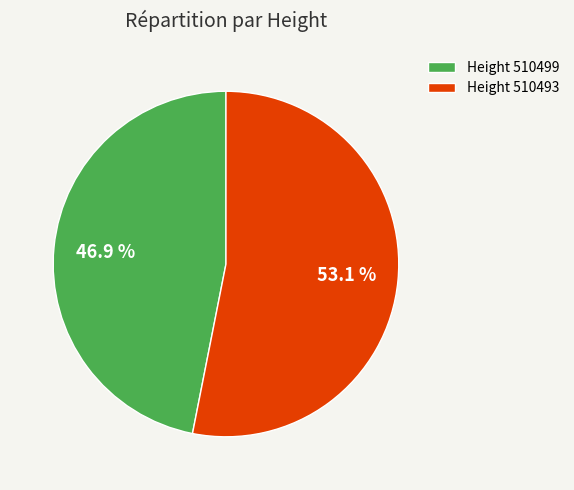

Which category has the smallest portion of the pie?

Height 510499